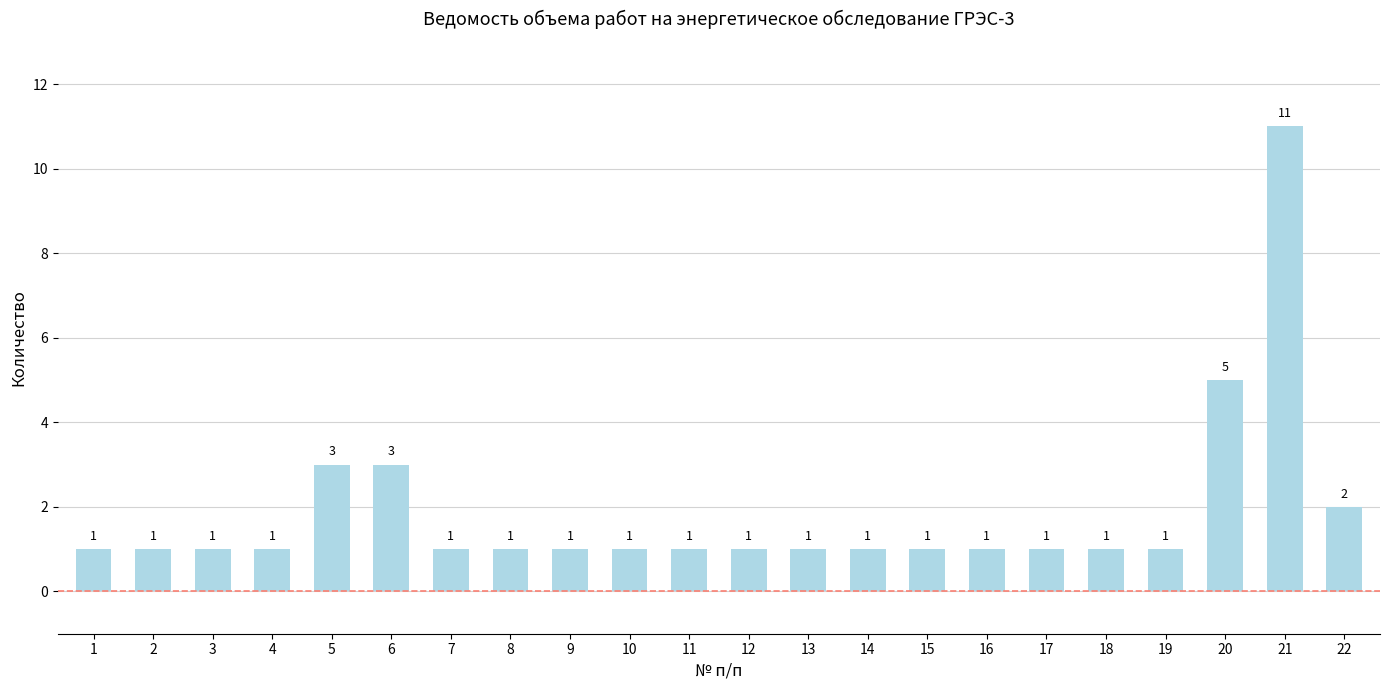

What is the smallest value displayed?

1